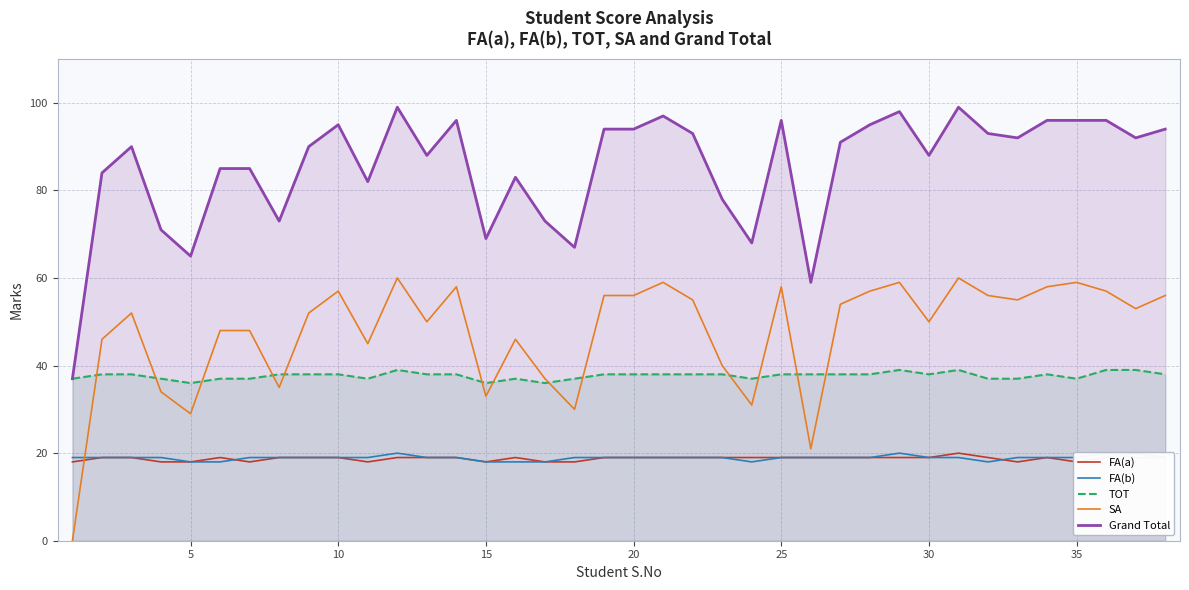

How many intersections are there between FA(a) and FA(b)?

3